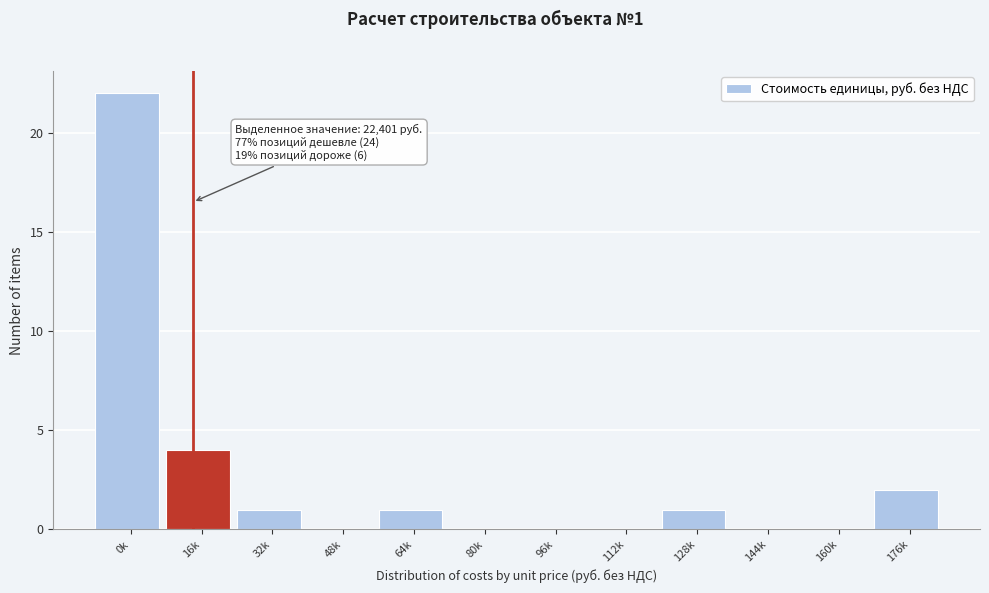

Reading right to left, extract all data points from this chart.

176k=2	160k=0	144k=0	128k=1	112k=0	96k=0	80k=0	64k=1	48k=0	32k=1	16k=4	0k=22